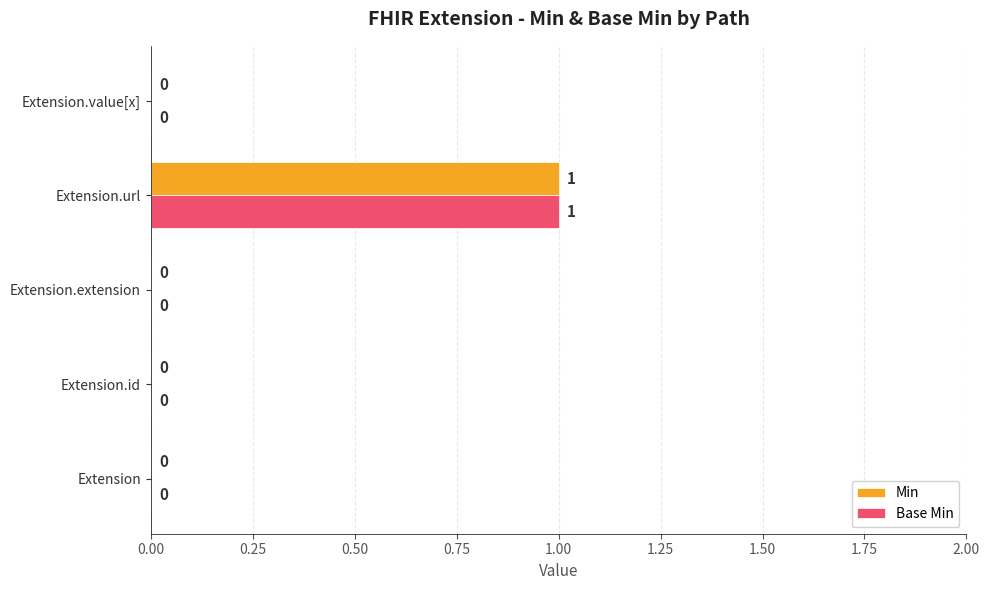

At which category does the chart reach its peak across all series?

Extension.url